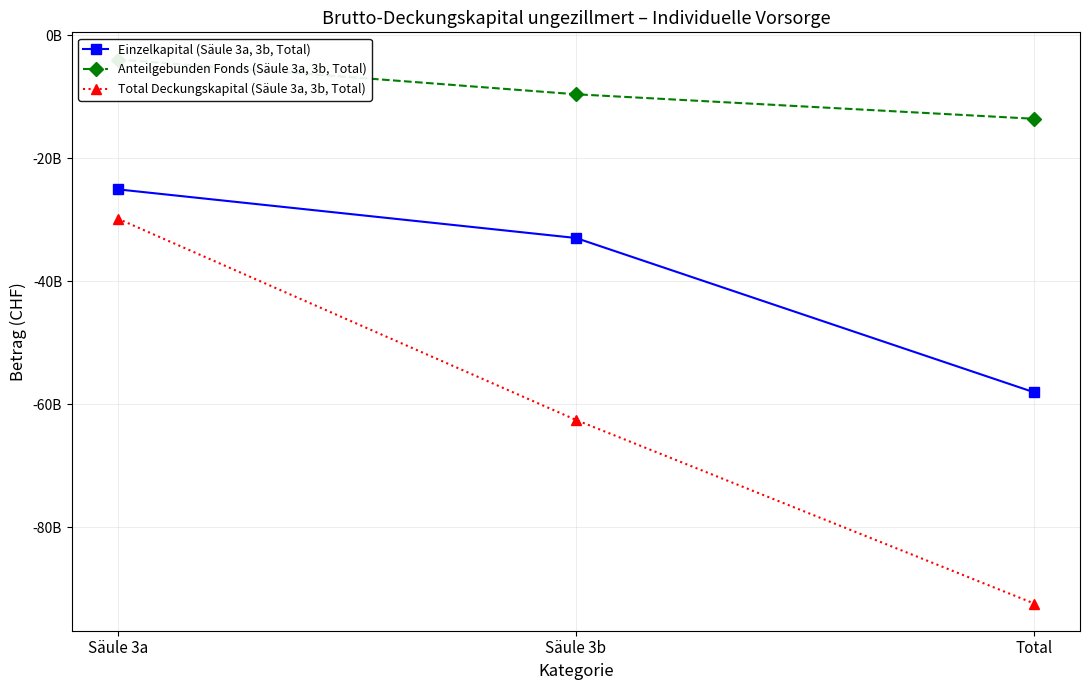

What is the label of the 2nd point from the left?

Säule 3b